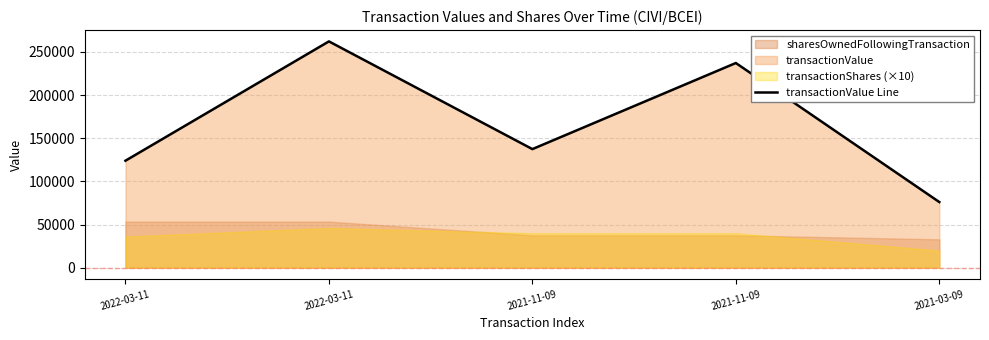

Rank the categories by value from lowest to highest.

2021-03-09, 2022-03-11, 2021-11-09, 2021-11-09, 2022-03-11